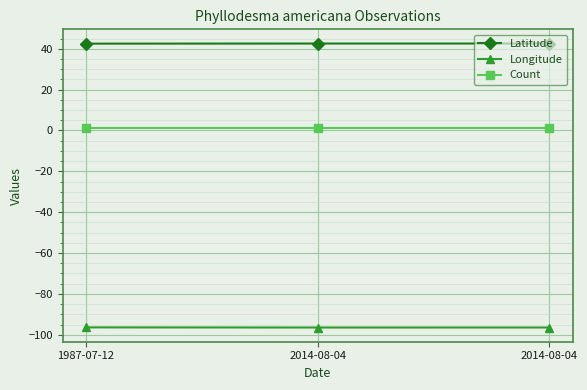

What is the sum of all Count values?

3.0